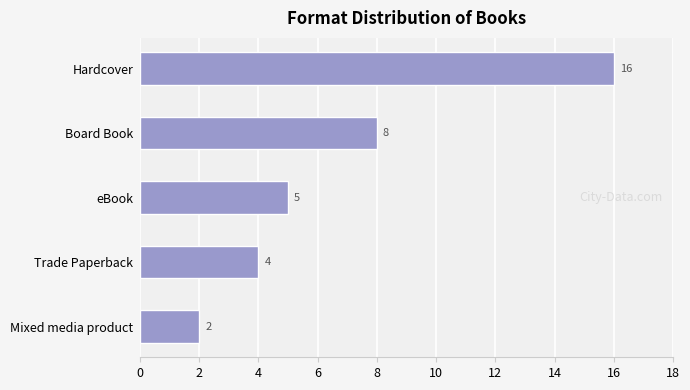

Which category has the lowest value across all series?

Mixed media product